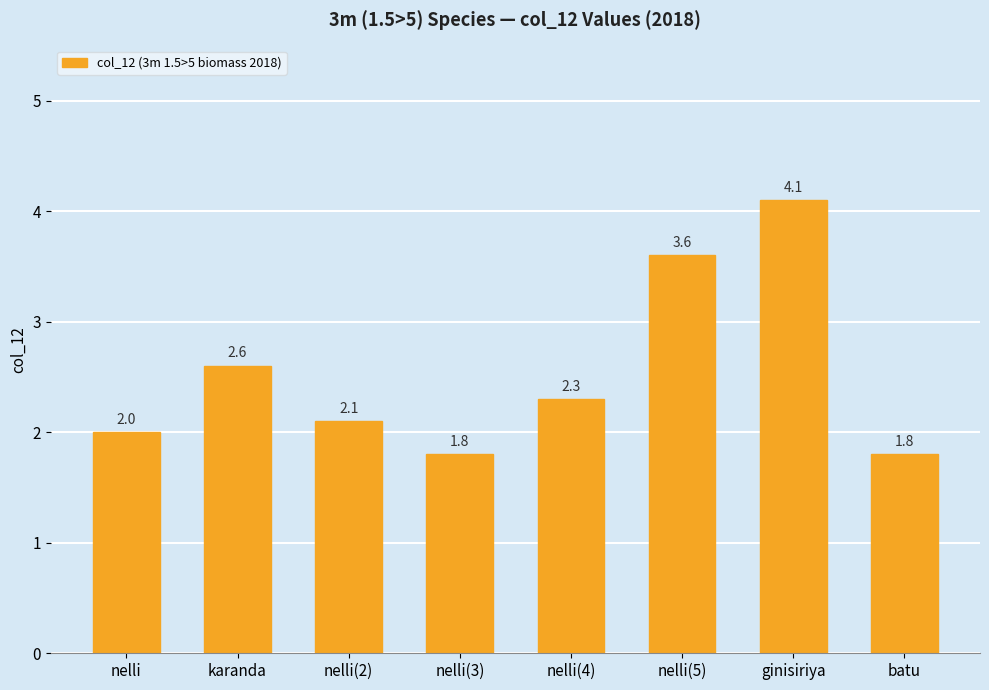

What is the approximate value at nelli(5)?

3.6